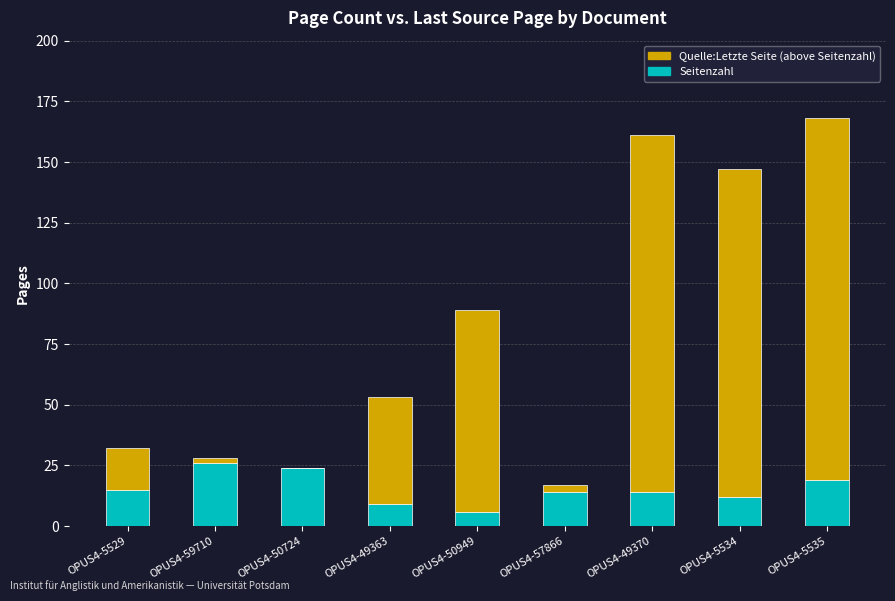

Is it true that Seitenzahl equals 12 at OPUS4-5534?

True